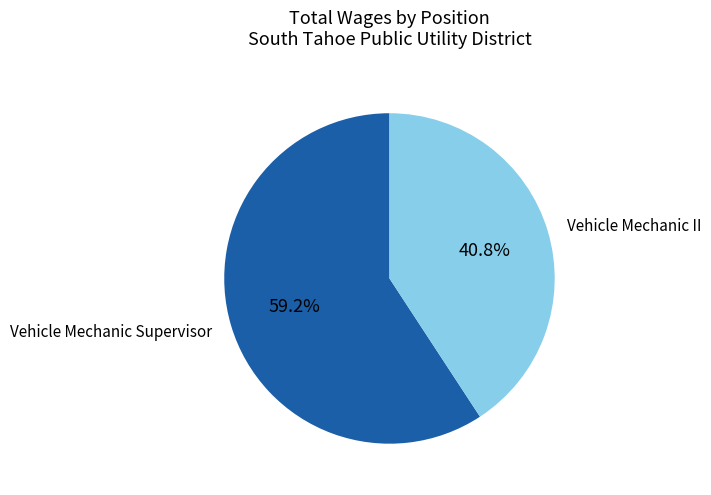

Does any single category account for the majority?

Yes